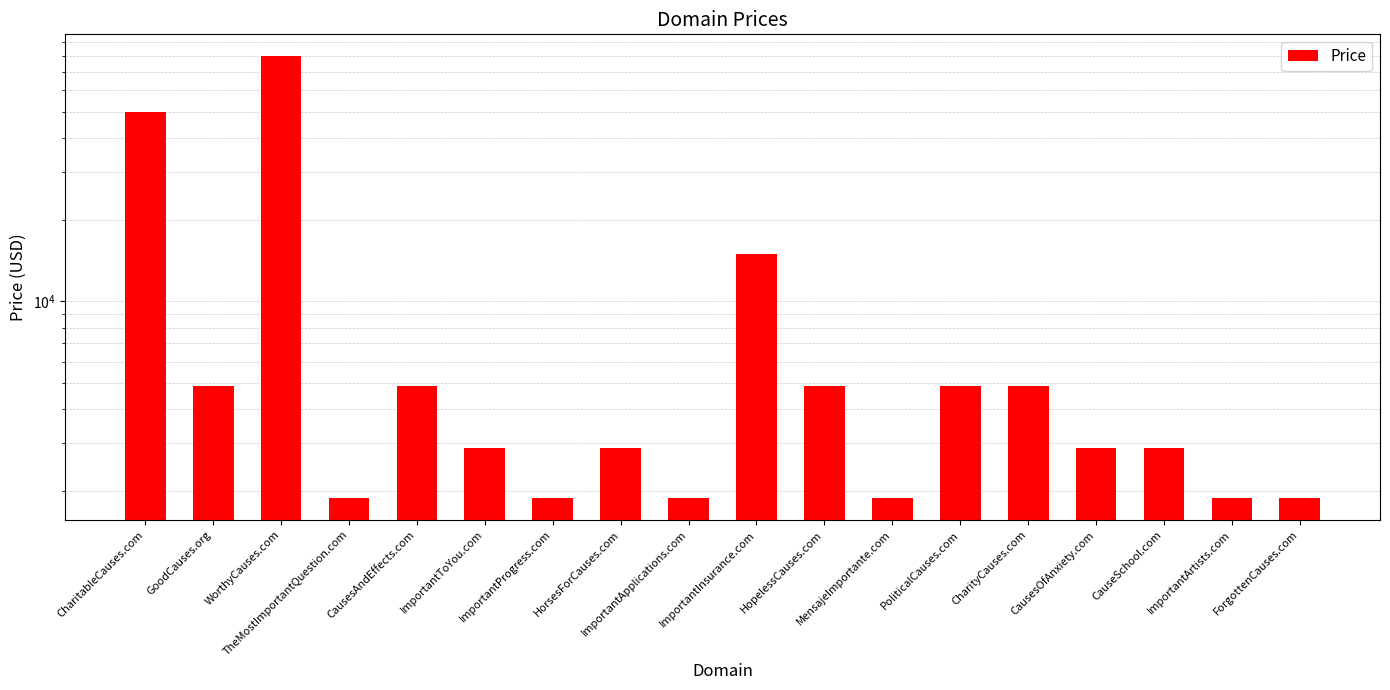

What position from the right is TheMostImportantQuestion.com?

15